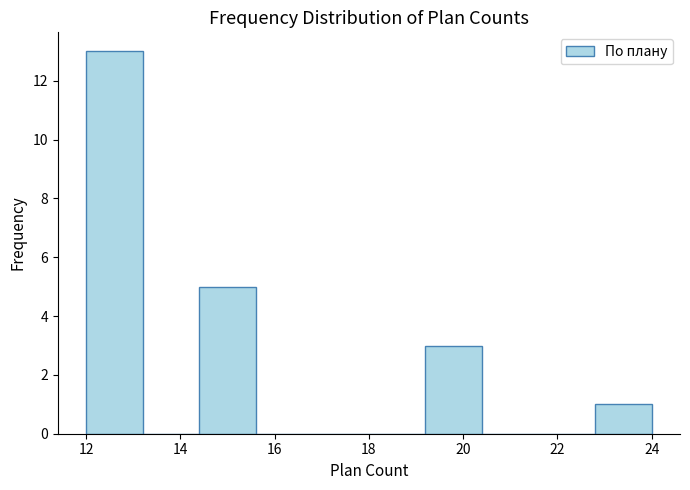

What is the height of the bar covering 22.8 to 24.0 on the x-axis? The values are not printed on the chart, so give them approximately, as read against the axis.

1